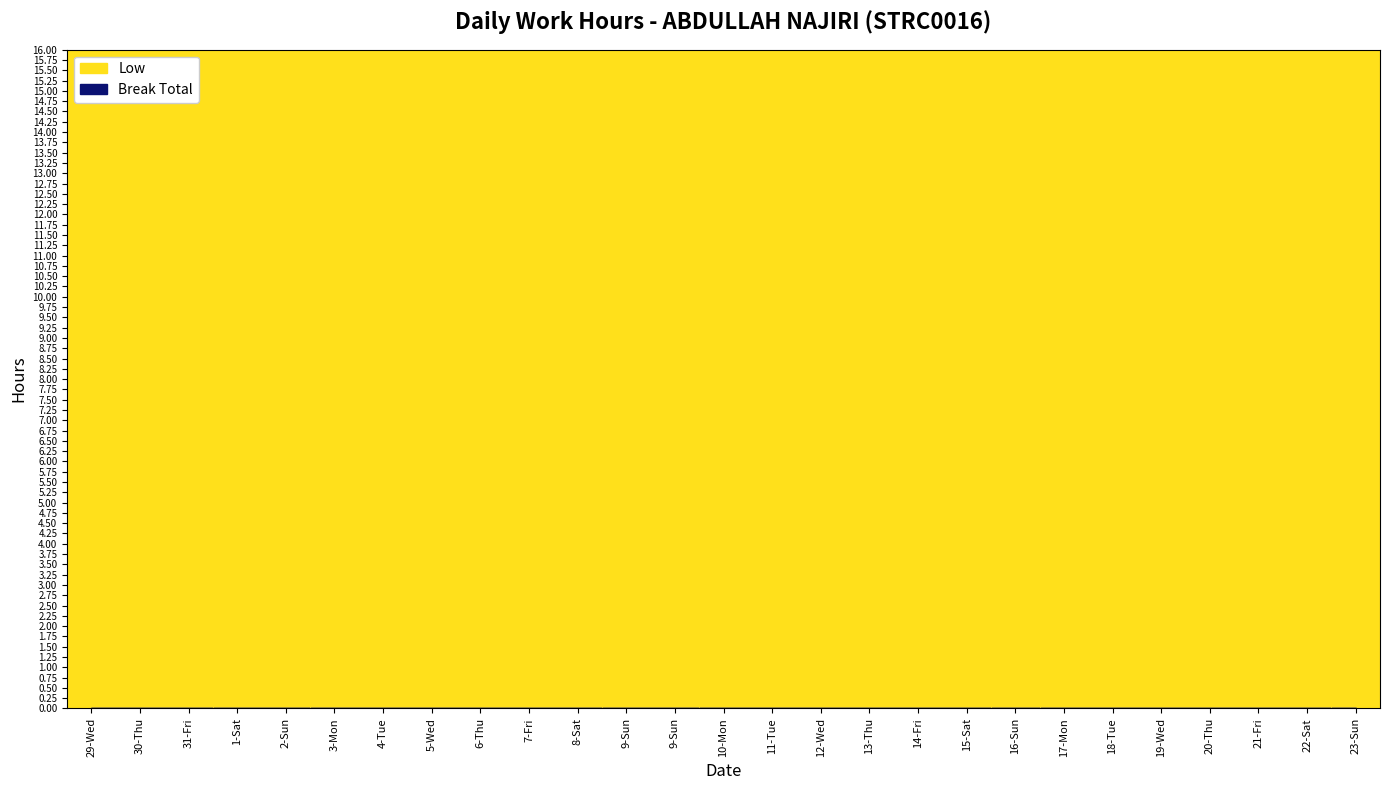

What is the approximate value at 13-Thu?

11.4